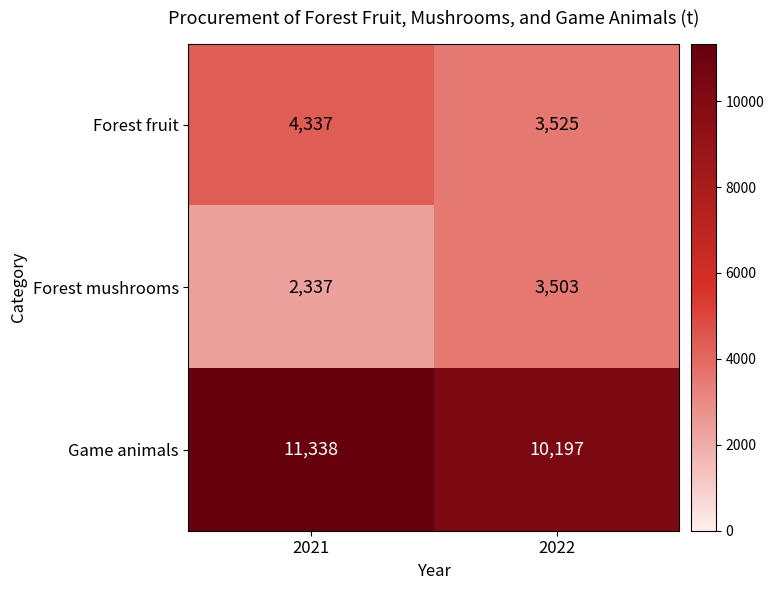

Which series changed the most between 2021 and 2022?

Forest mushrooms